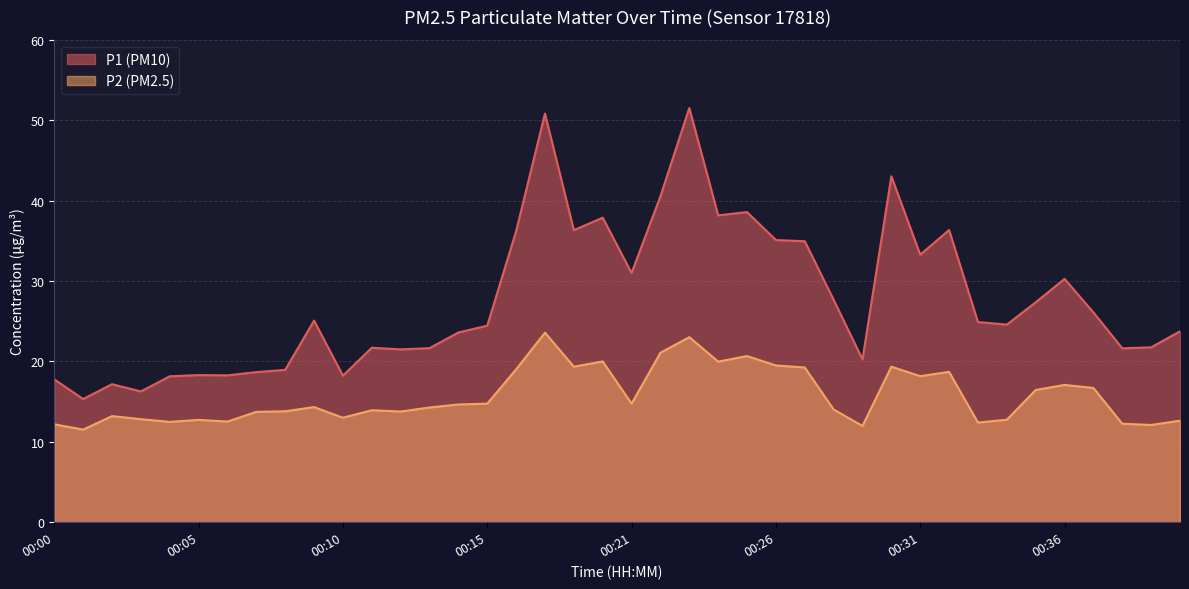

At which category is the sum across all series the highest?

00:23